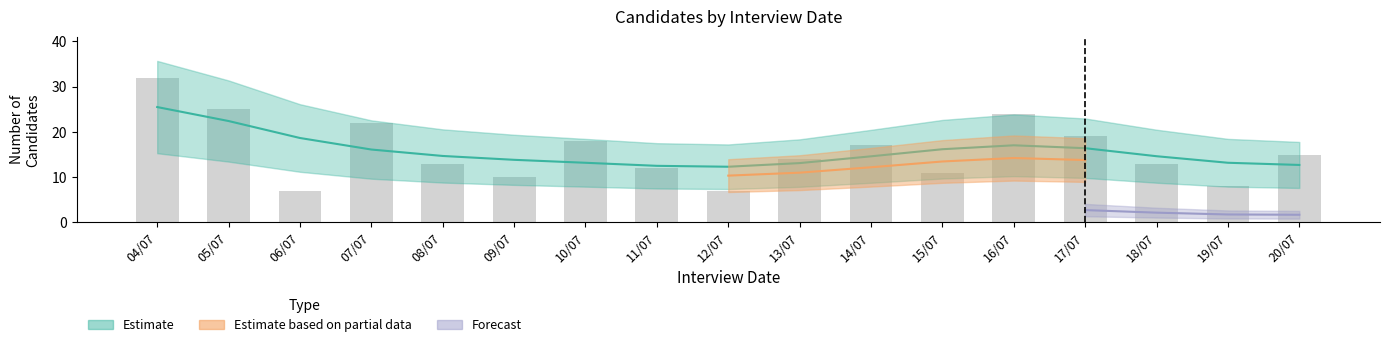

What is the sum of all values?

267